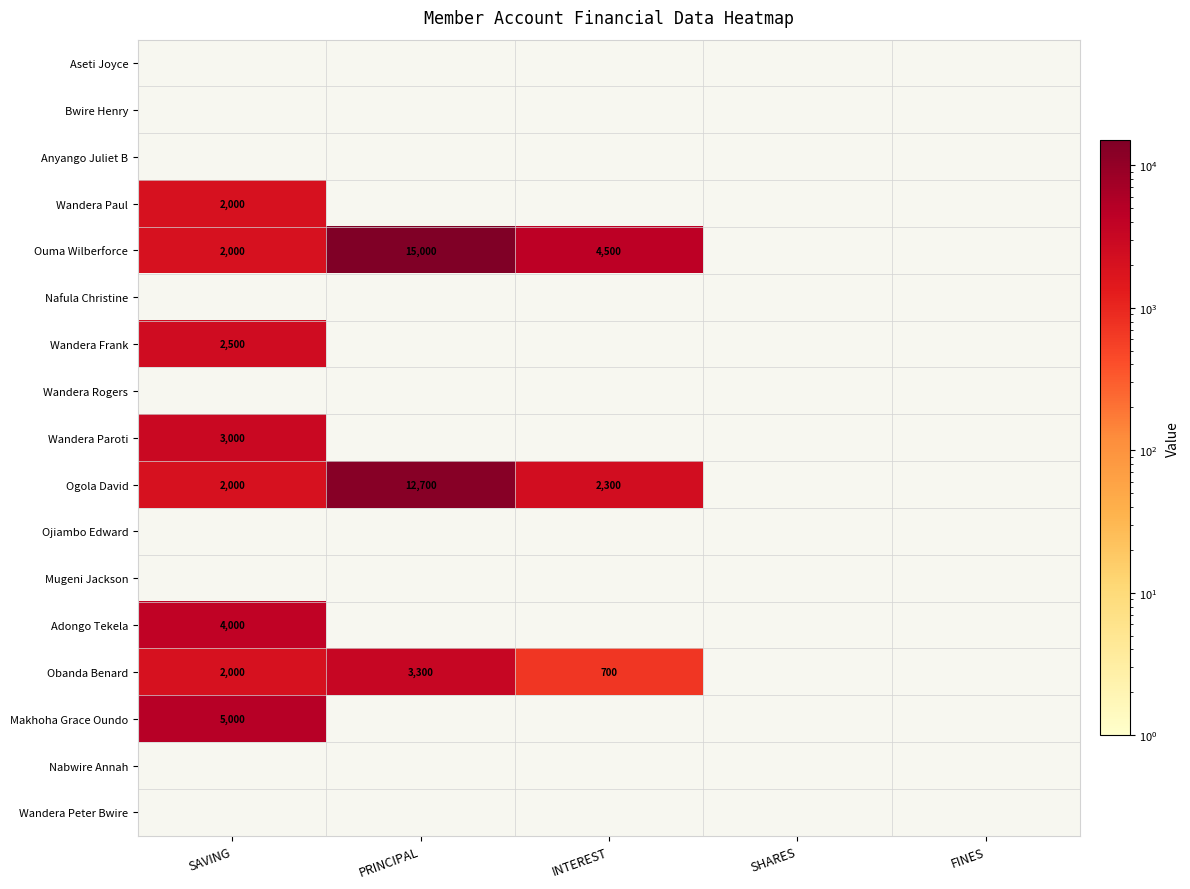

Which category has the highest value across all series?

PRINCIPAL